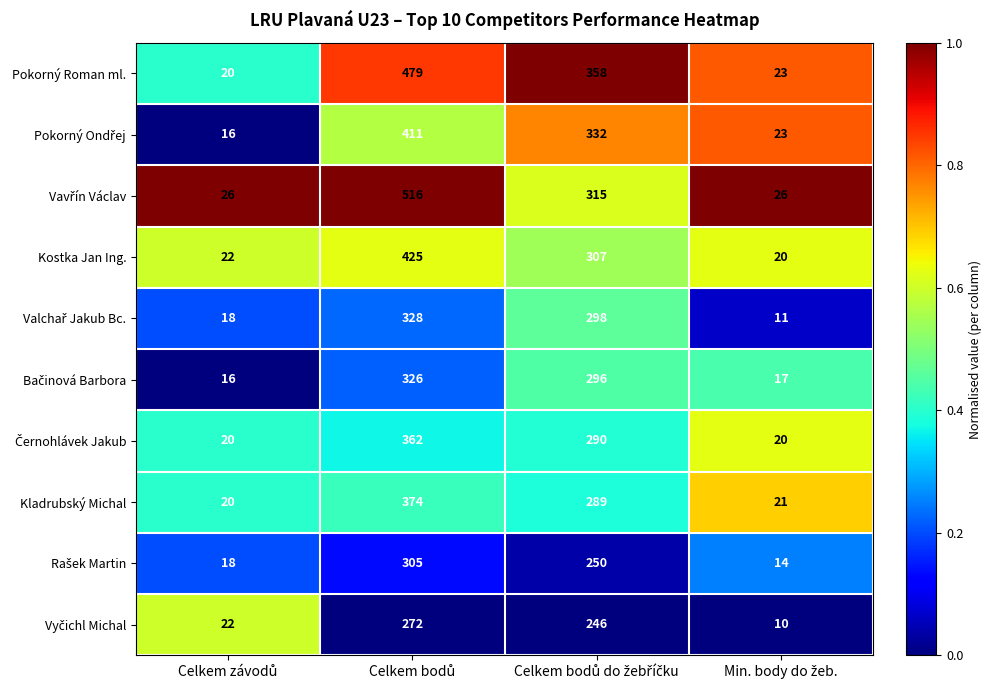

What is the maximum value shown in the chart?

516